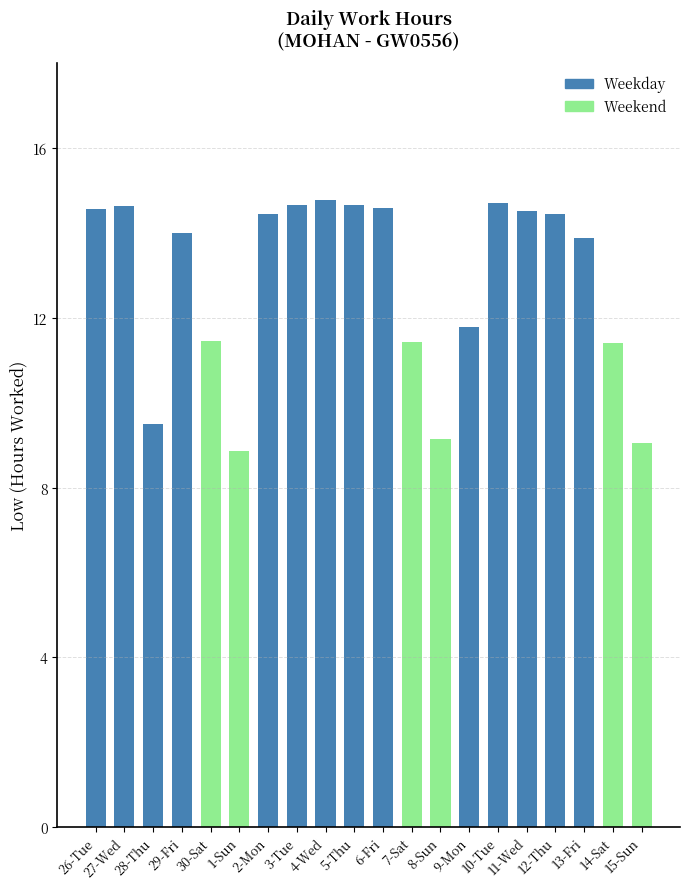

What is the minimum value shown in the chart?

8.9